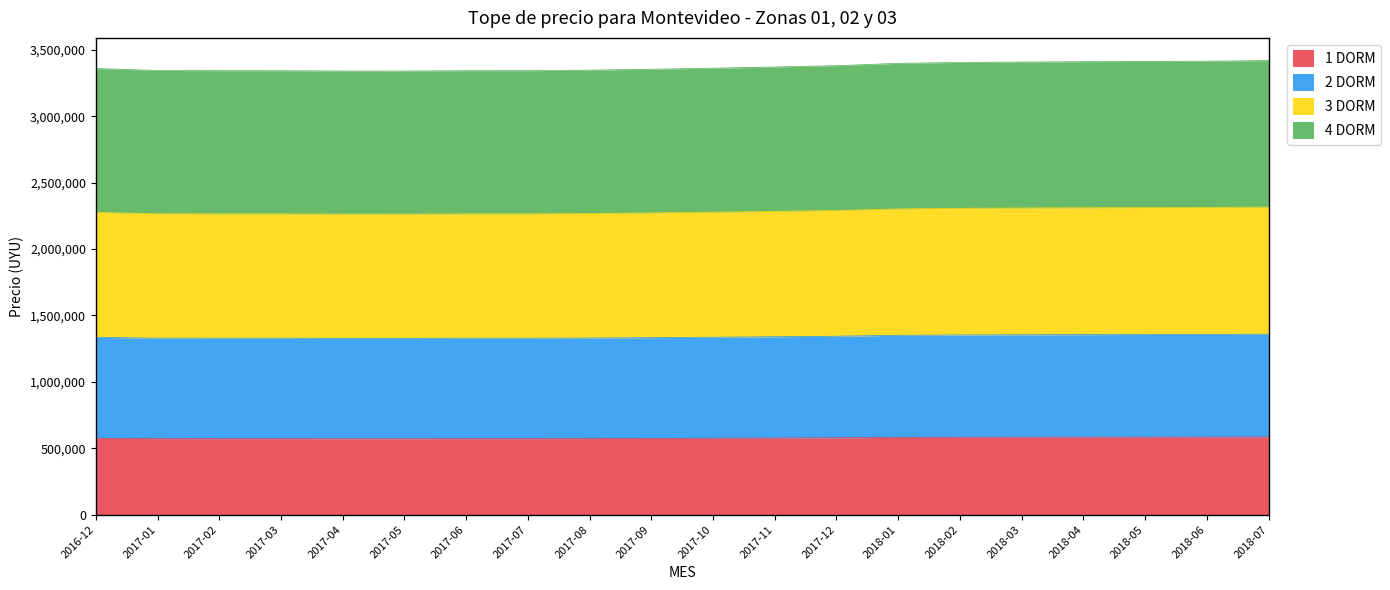

At which label does 2 DORM first exceed 1335894?

2017-11